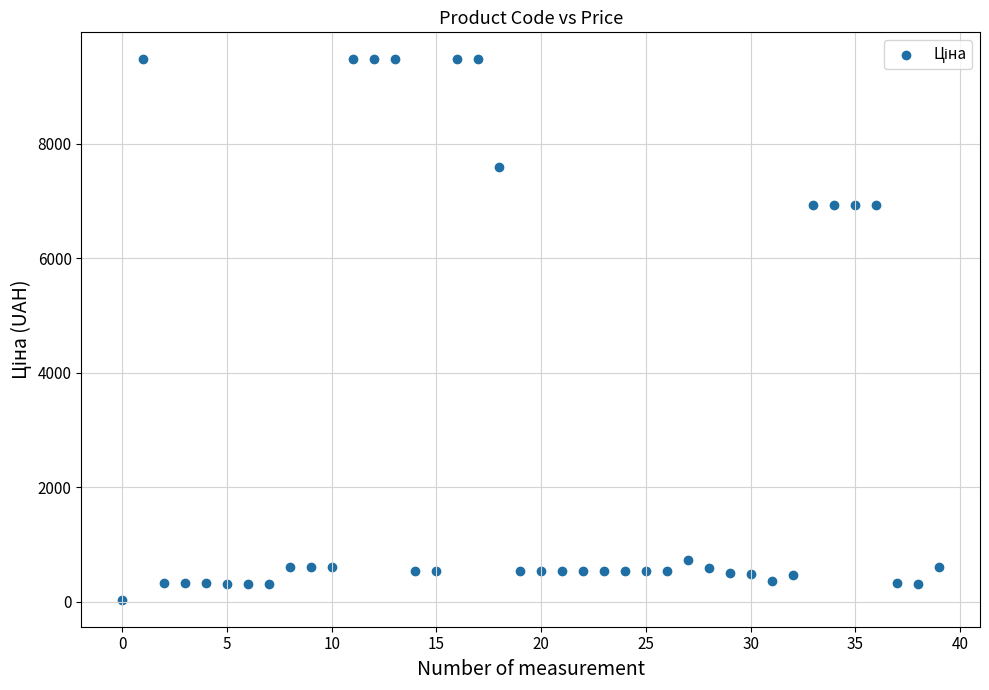

What is the range of Y values (max minus min)?

9448.0